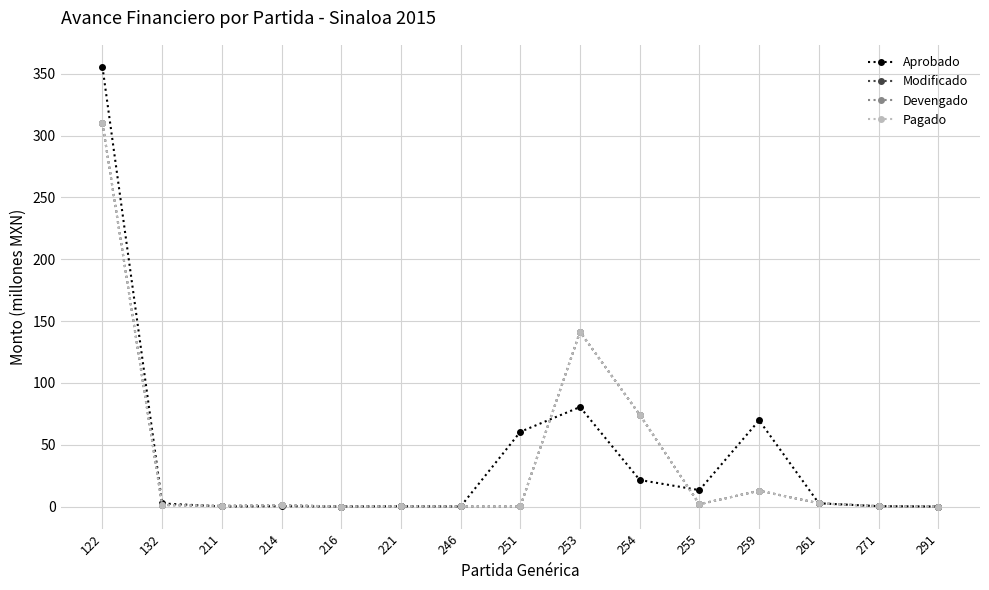

Is this an area chart (filled region under the line)?

No